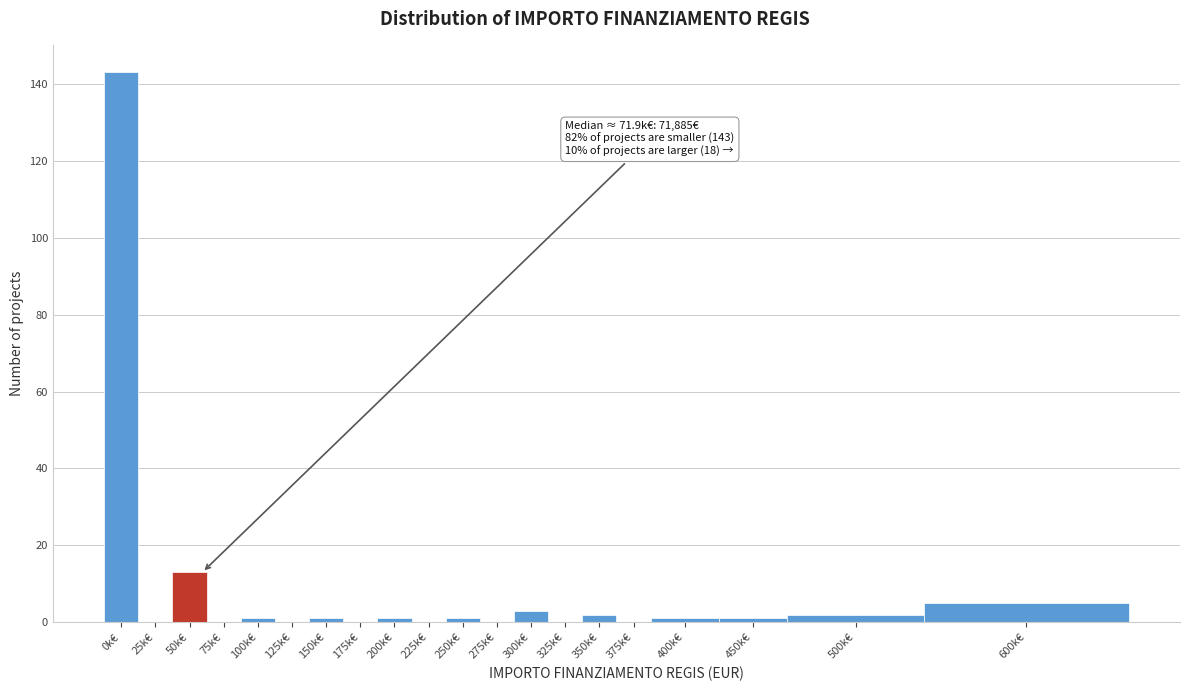

Reading right to left, what are all the values shown in this chart?

600k€=5	500k€=2	450k€=1	400k€=1	375k€=0	350k€=2	325k€=0	300k€=3	275k€=0	250k€=1	225k€=0	200k€=1	175k€=0	150k€=1	125k€=0	100k€=1	75k€=0	50k€=13	25k€=0	0k€=143